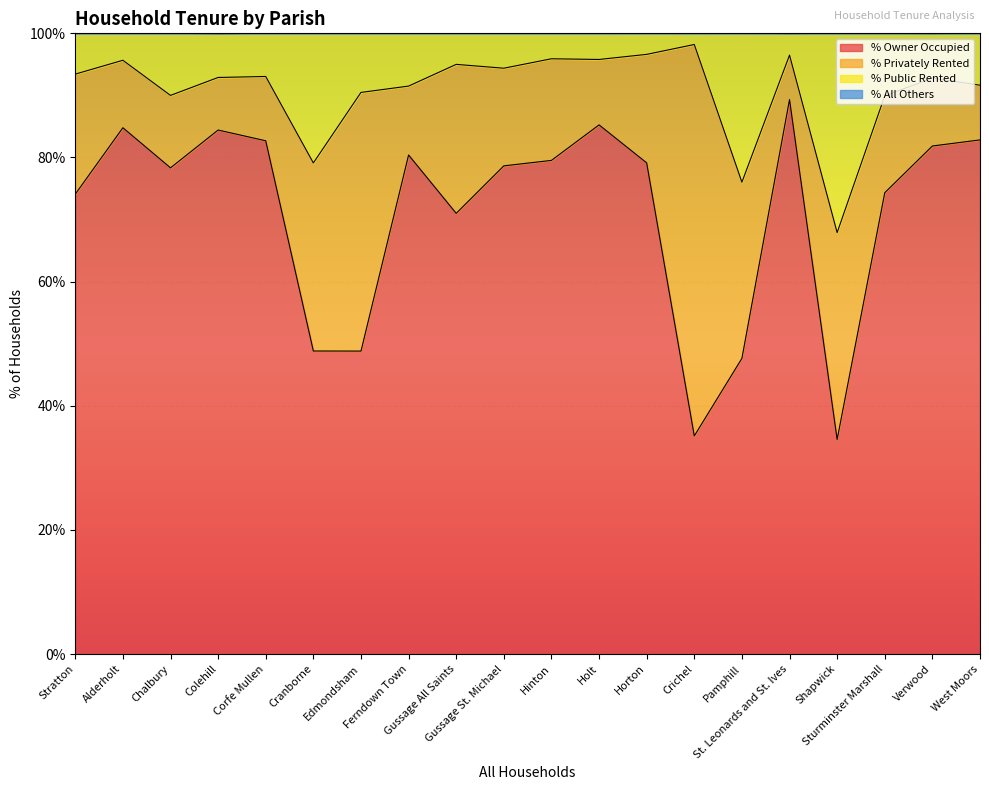

True or false: % Owner Occupied and % Public Rented intersect in this chart.

False